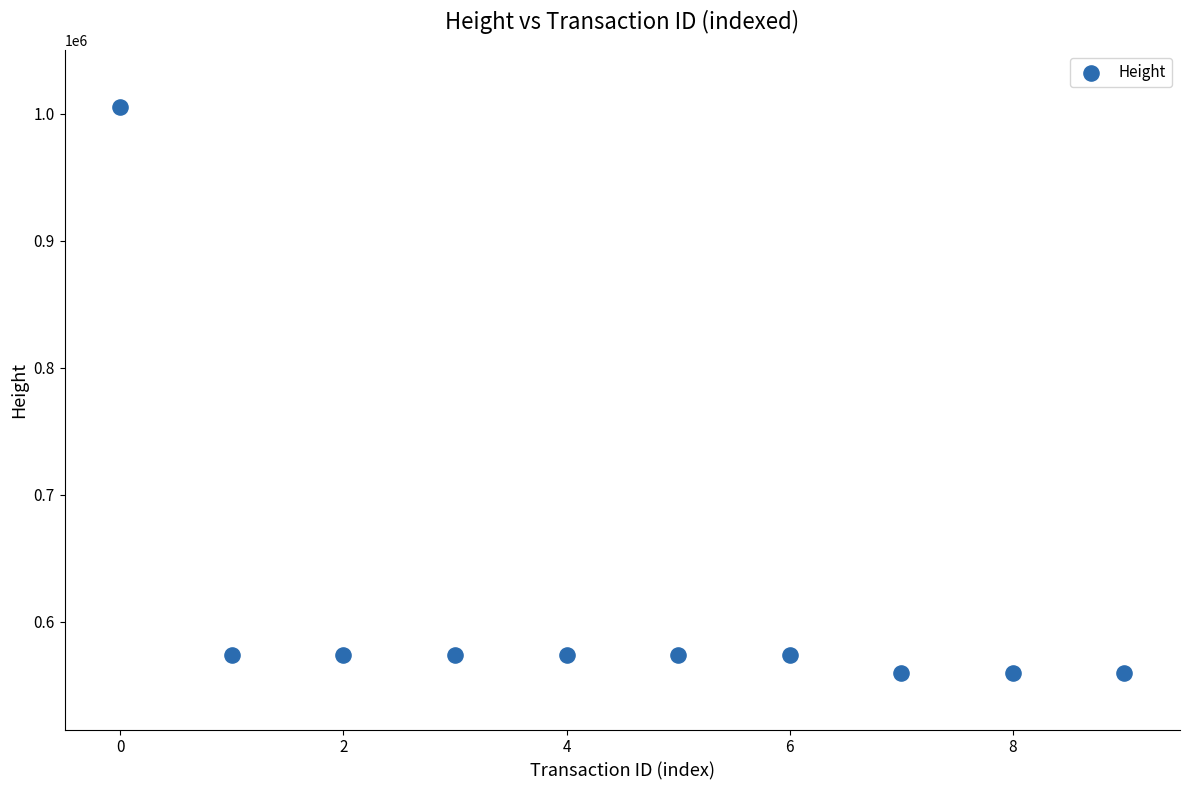

What is the range of Y values (max minus min)?

445923